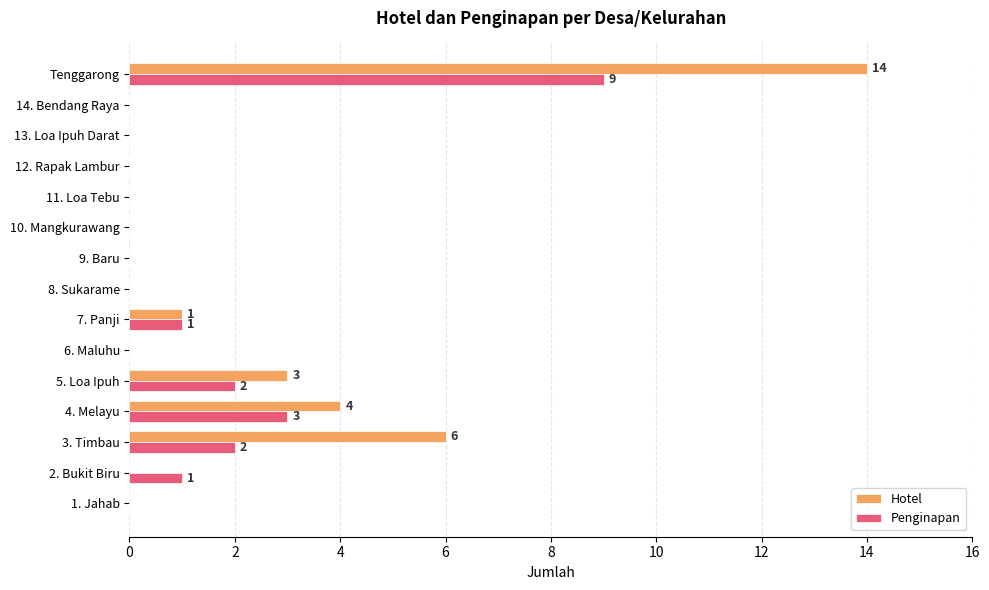

What is the sum of all Hotel values?

28